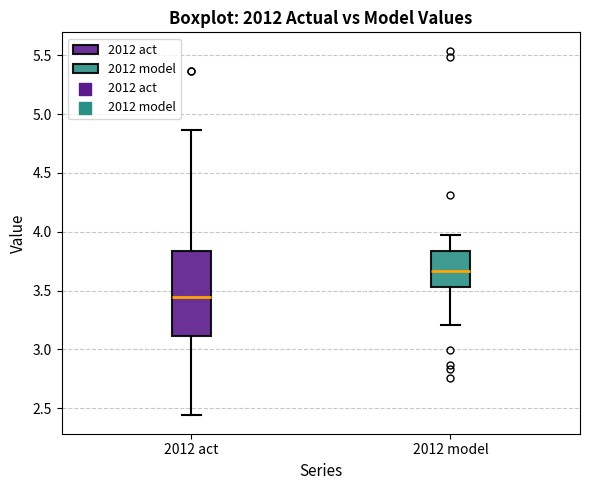

Which box is the tallest, from its lower edge to its upper edge?

2012 act